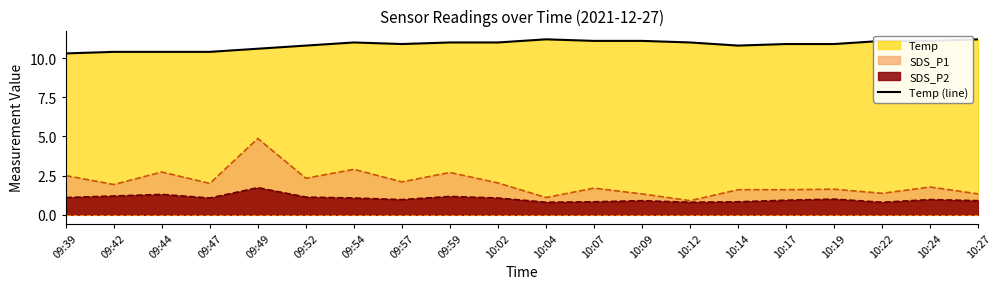

What is the approximate value at 10:19?

10.9